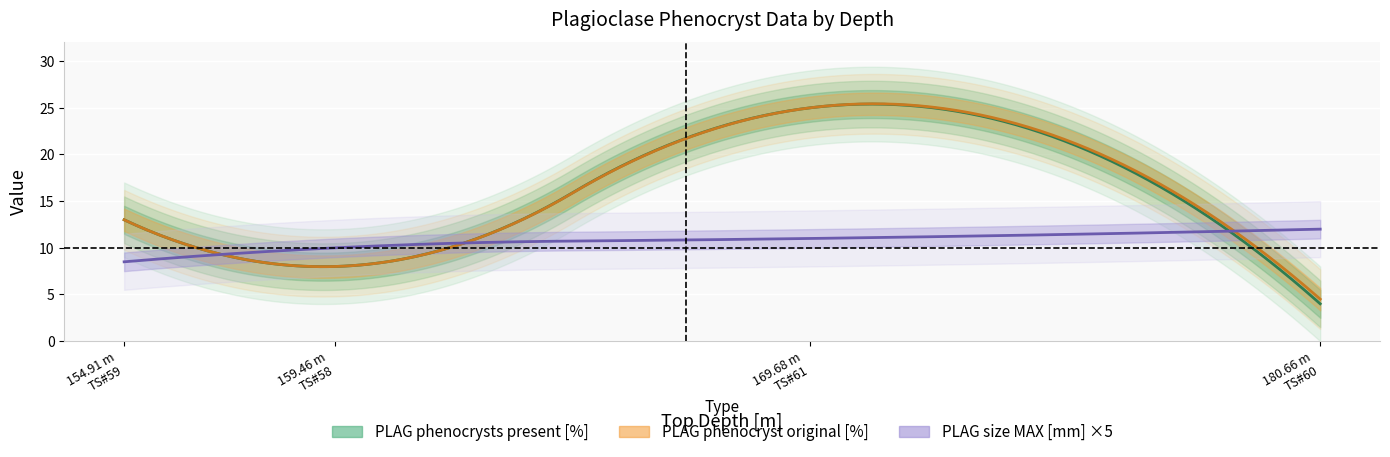

Is the value of PLAG phenocrysts present [%] at 0 greater than the value of PLAG phenocrysts size MAX [mm] at 0?

Yes